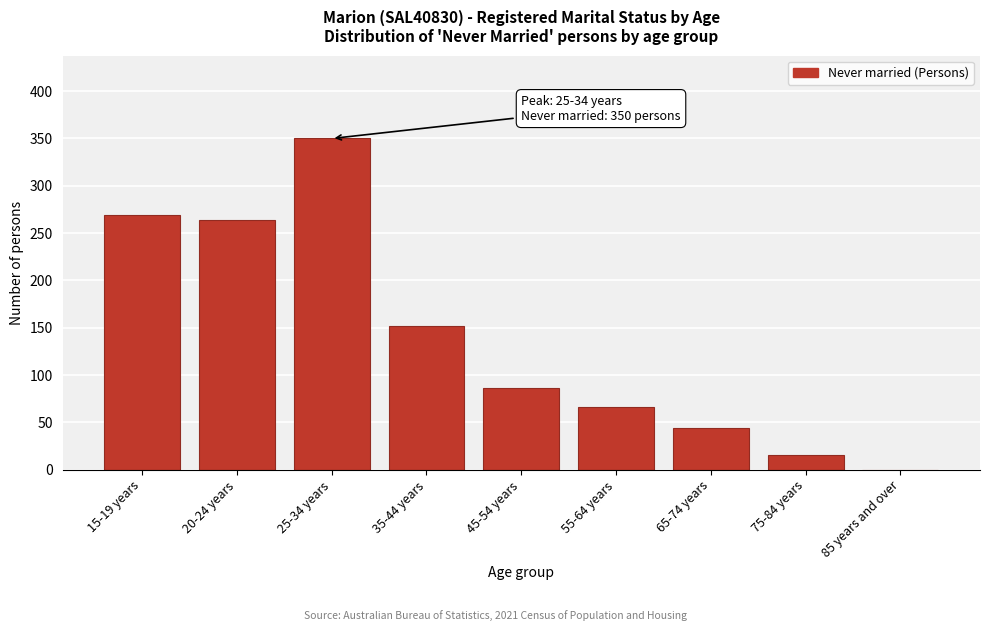

Reading left to right, transcribe all the data shown in this chart.

15-19 years=269	20-24 years=264	25-34 years=350	35-44 years=152	45-54 years=86	55-64 years=66	65-74 years=44	75-84 years=16	85 years and over=0